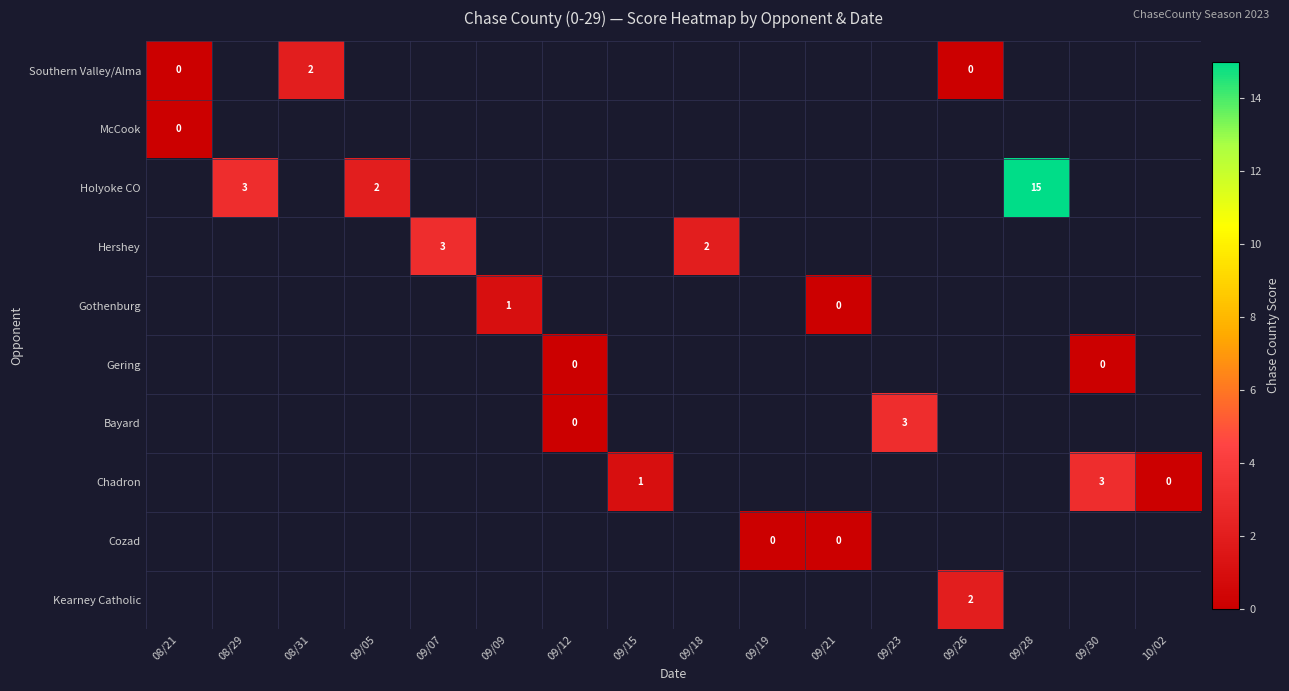

At how many categories does at least one series exceed 12?

1